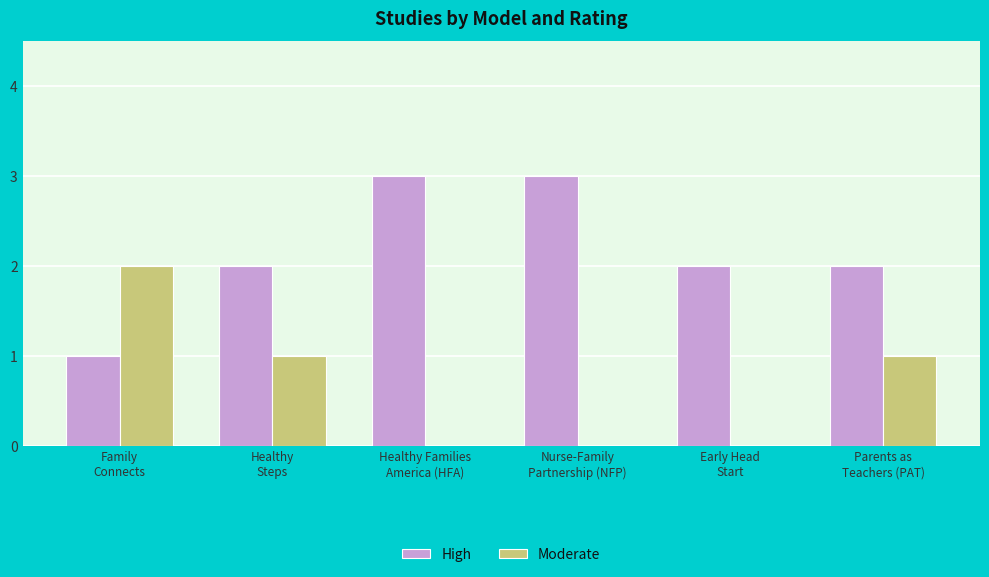

What is the greatest value displayed?

3